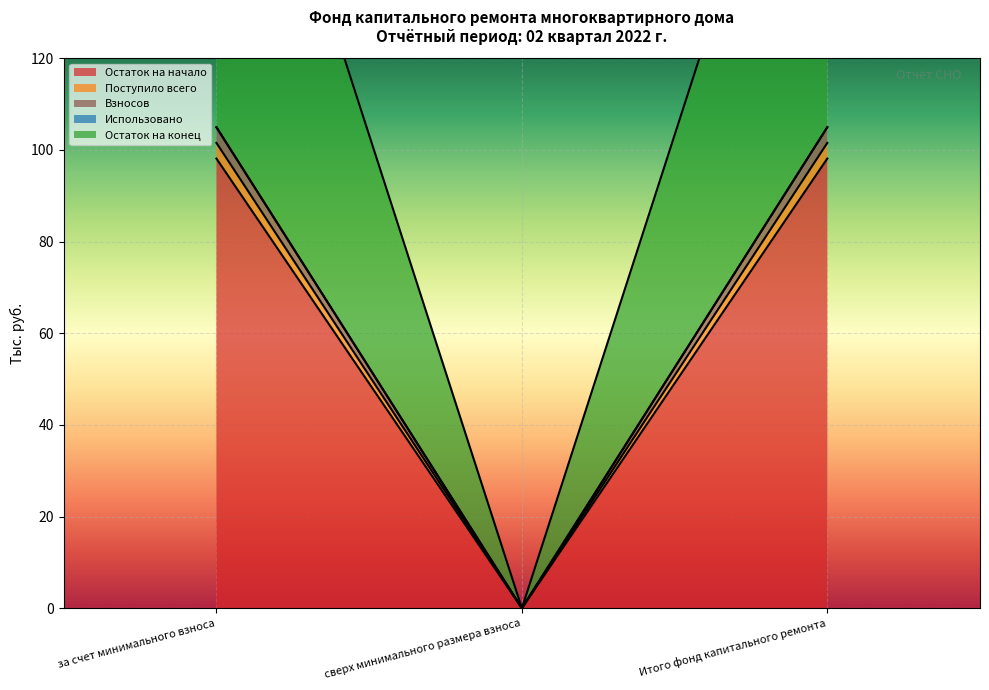

Is the value of Поступило всего at за счет минимального взноса greater than the value of Остаток на конец at за счет минимального взноса?

No